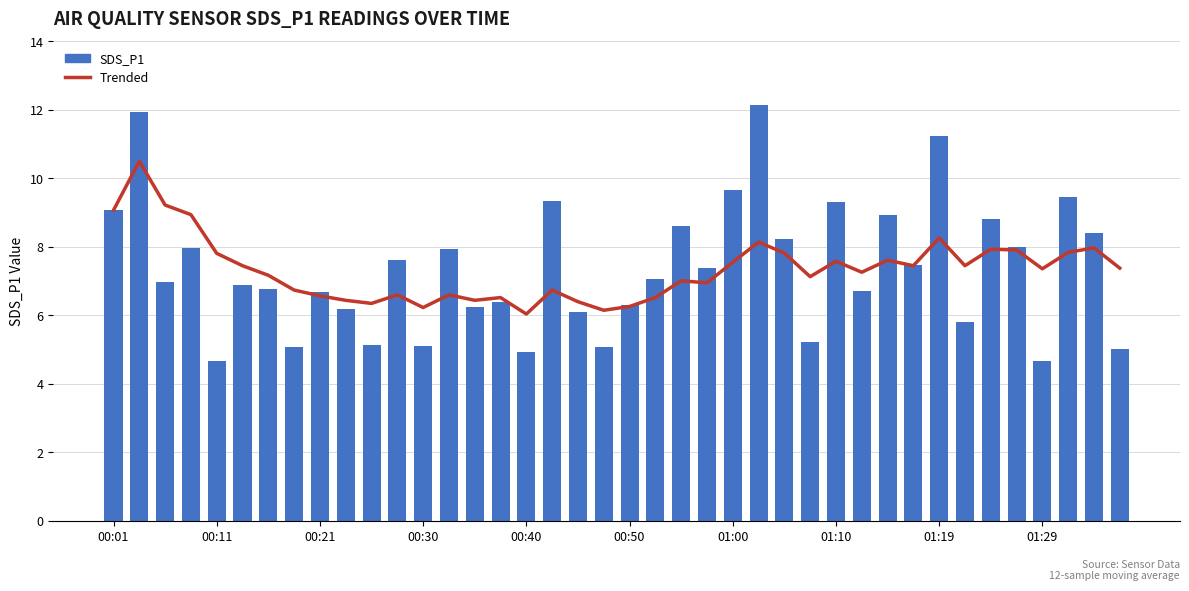

Reading left to right, extract all data points from this chart.

Trended: 9.1	10.5	9.2	8.9	7.8	7.5	7.2	6.7	6.6	6.4	6.3	6.6	6.2	6.6	6.4	6.5	6.0	6.7	6.4	6.2	6.3	6.5	7.0	7.0	7.5	8.1	7.8	7.1	7.6	7.3	7.6	7.5	8.3	7.5	7.9	7.9	7.4	7.8	8.0	7.4
SDS_P1: 9.1	11.9	7.0	8.0	4.7	6.9	6.8	5.1	6.7	6.2	5.1	7.6	5.1	7.9	6.2	6.4	4.9	9.3	6.1	5.1	6.3	7.0	8.6	7.4	9.7	12.1	8.2	5.2	9.3	6.7	8.9	7.5	11.2	5.8	8.8	8.0	4.7	9.4	8.4	5.0